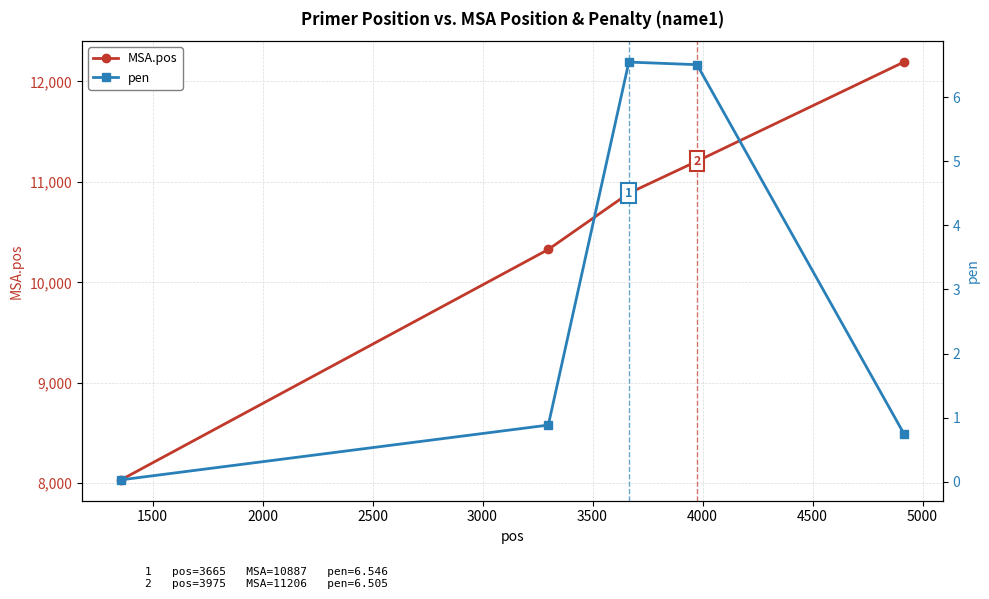

What are all the series names shown in the legend?

MSA.pos, pen